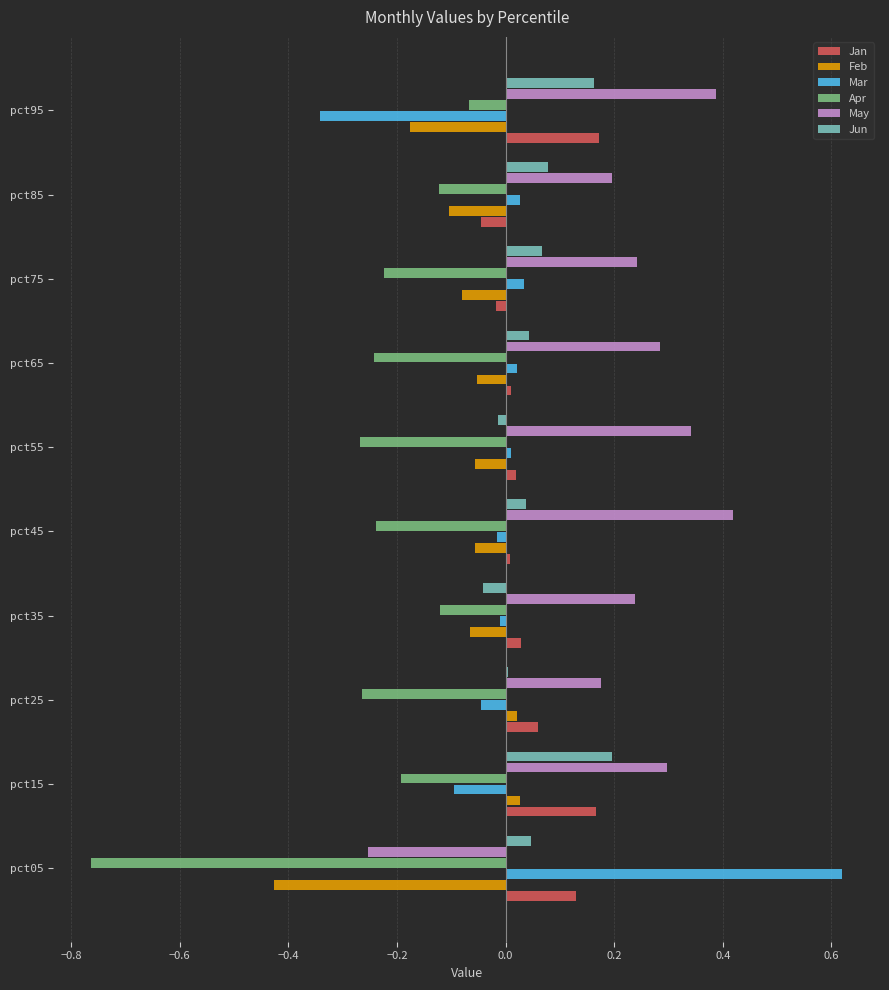

What is the sum of all May values?

2.3